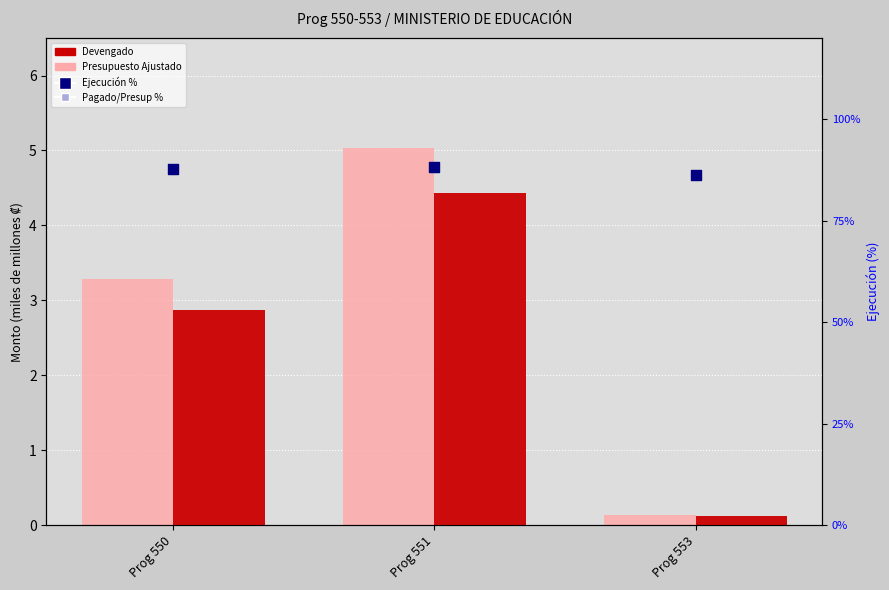

Which series has the widest spread of Y values?

Presupuesto Actual Ajustado